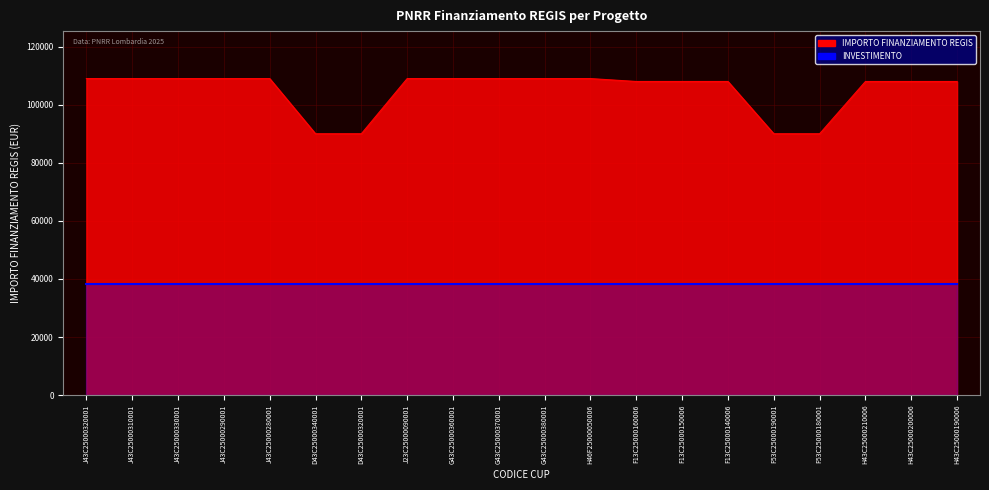

Reading left to right, what are all the values shown in this chart?

J43C25000320001=109000	J43C25000310001=109000	J43C25000330001=109000	J43C25000290001=109000	J43C25000280001=109000	D43C25000340001=90000	D43C25000320001=90000	J23C25000090001=109000	G43C25000360001=109000	G43C25000370001=109000	G43C25000380001=109000	H46F25000050006=109000	F13C25000160006=108000	F13C25000150006=108000	F13C25000140006=108000	F53C25000190001=90000	F53C25000180001=90000	H43C25000210006=108000	H43C25000200006=108000	H43C25000190006=108000